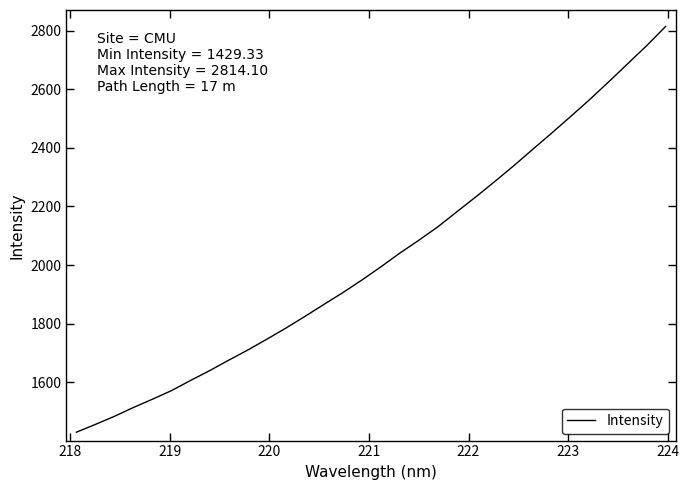

What is the minimum value shown in the chart?

1429.3